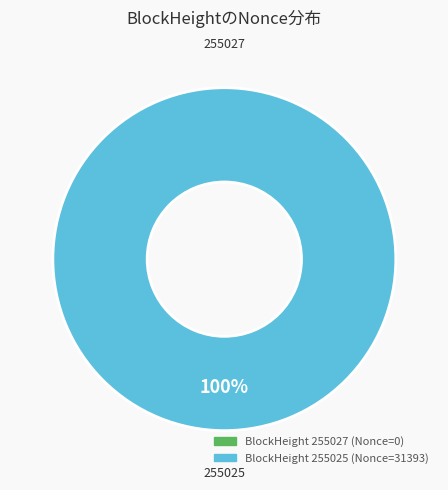

Is there a majority slice in this chart?

Yes